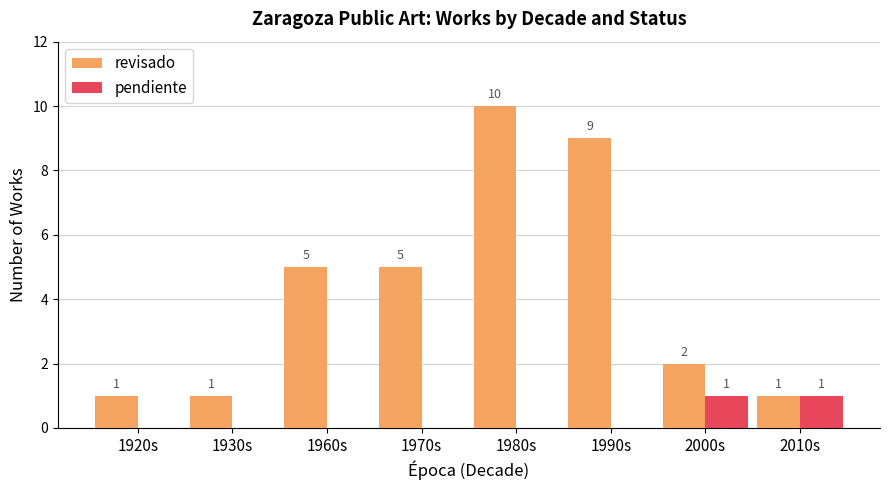

Between 1980s and 1990s, which series saw the biggest shift?

revisado